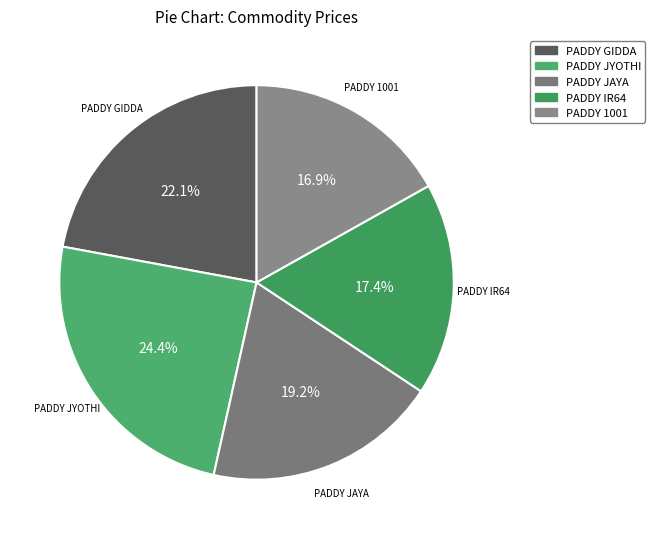

Is it true that PADDY 1001 is 25% of the pie?

False